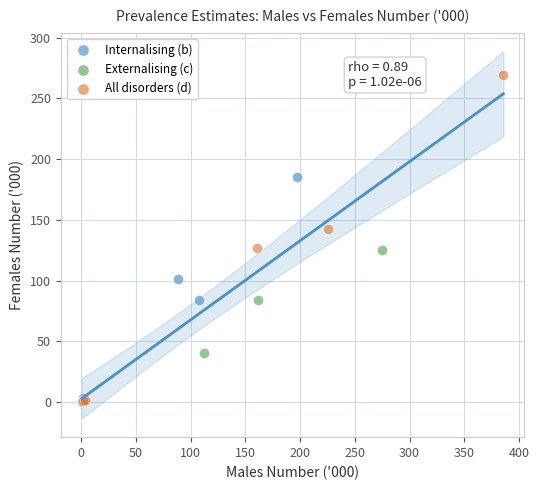

What are all the series names shown in the legend?

Internalising (b), Externalising (c), All disorders (d)